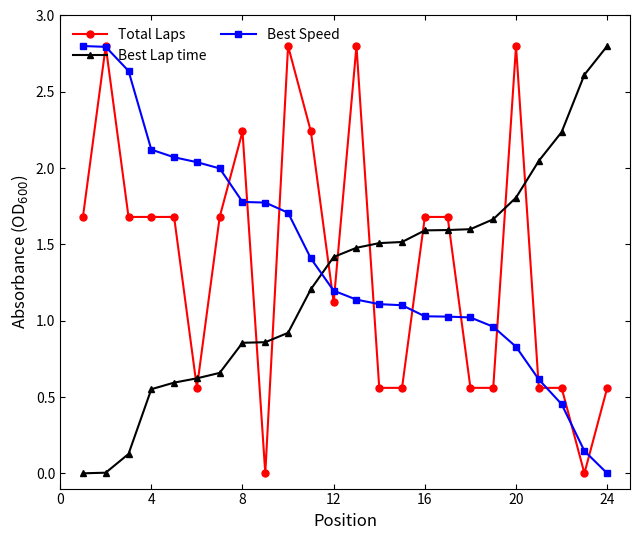

What is the highest value of the Total Laps series?

2.8